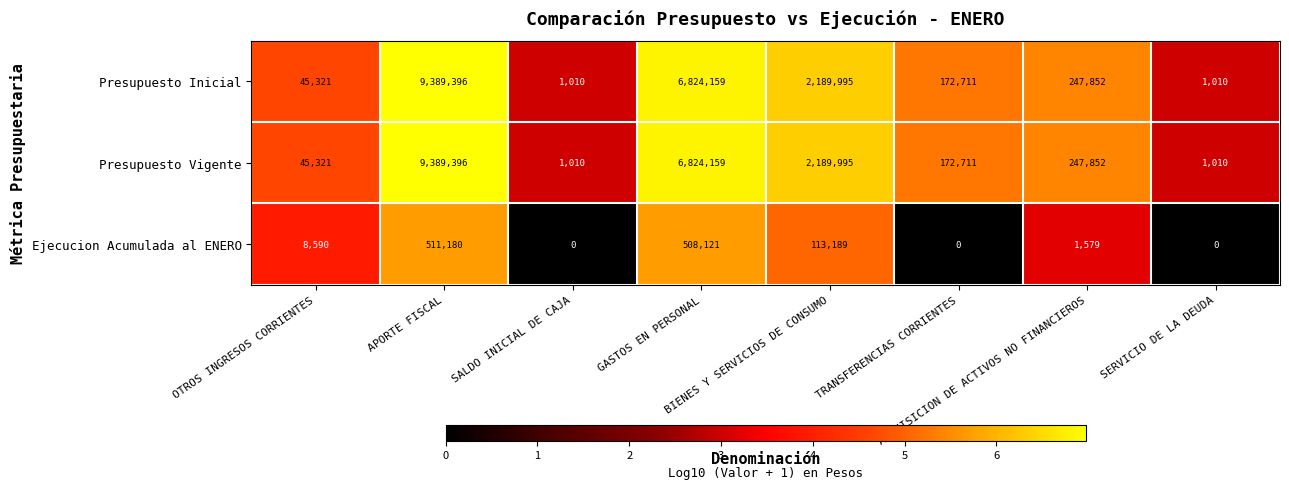

What is the greatest value displayed?

9389396